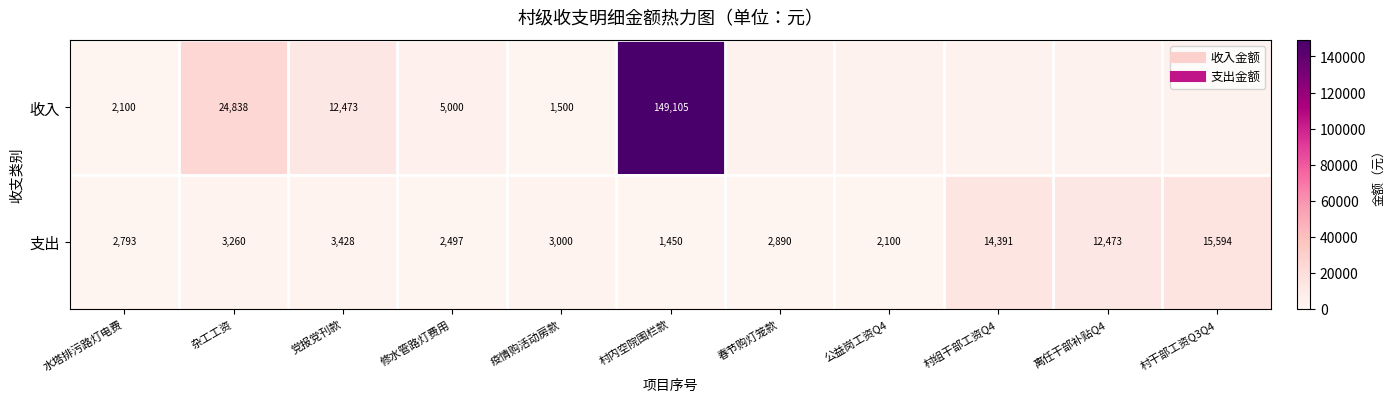

What is the average value of the 支出 series?

5806.9